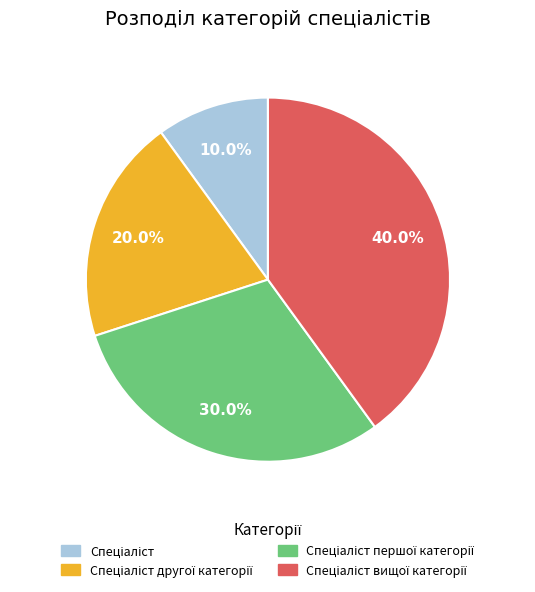

Is there a majority slice in this chart?

No